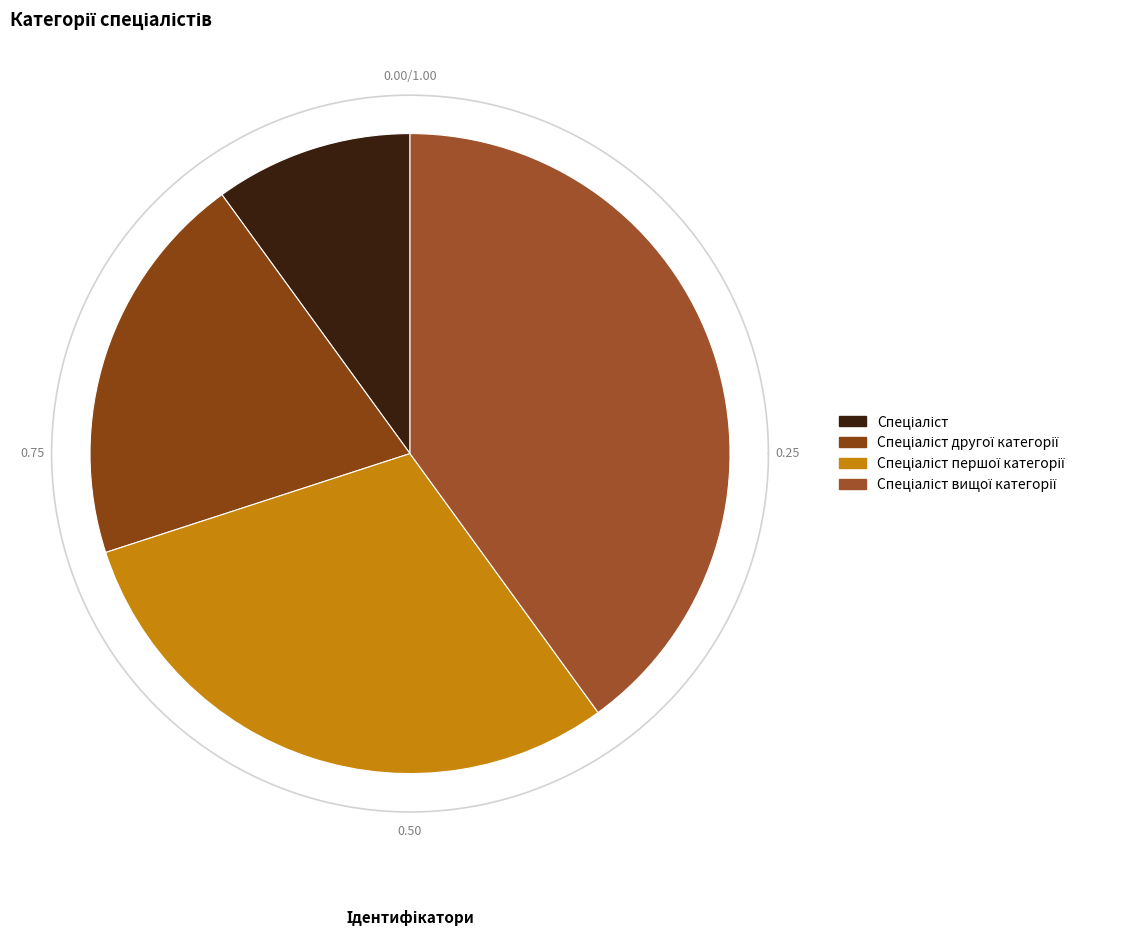

Between Спеціаліст другої категорії and Спеціаліст, which is larger?

Спеціаліст другої категорії